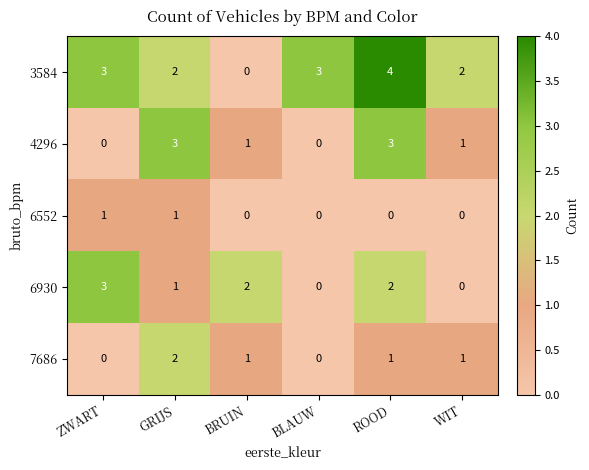

What is the sum of the 4296 values at GRIJS and BLAUW?

3